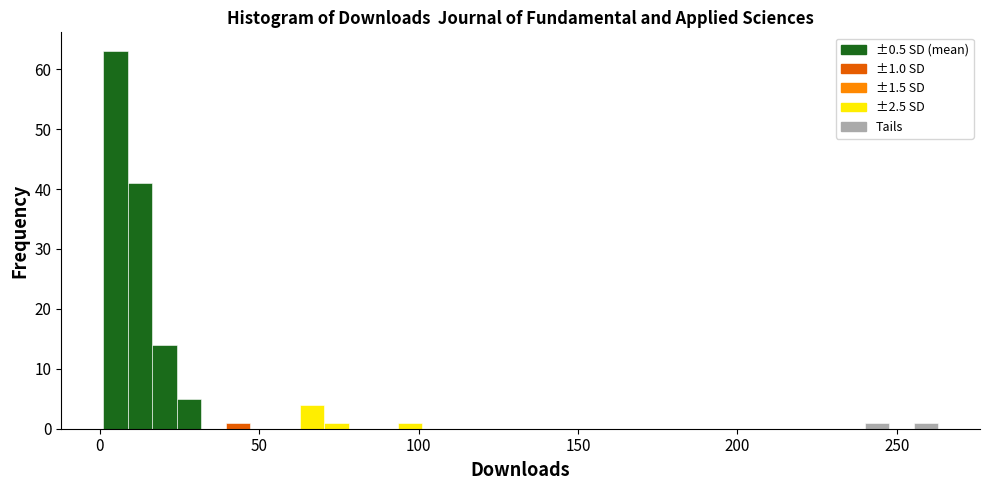

Read against the x-axis, roughly where is the centre of the tallest bar?

5